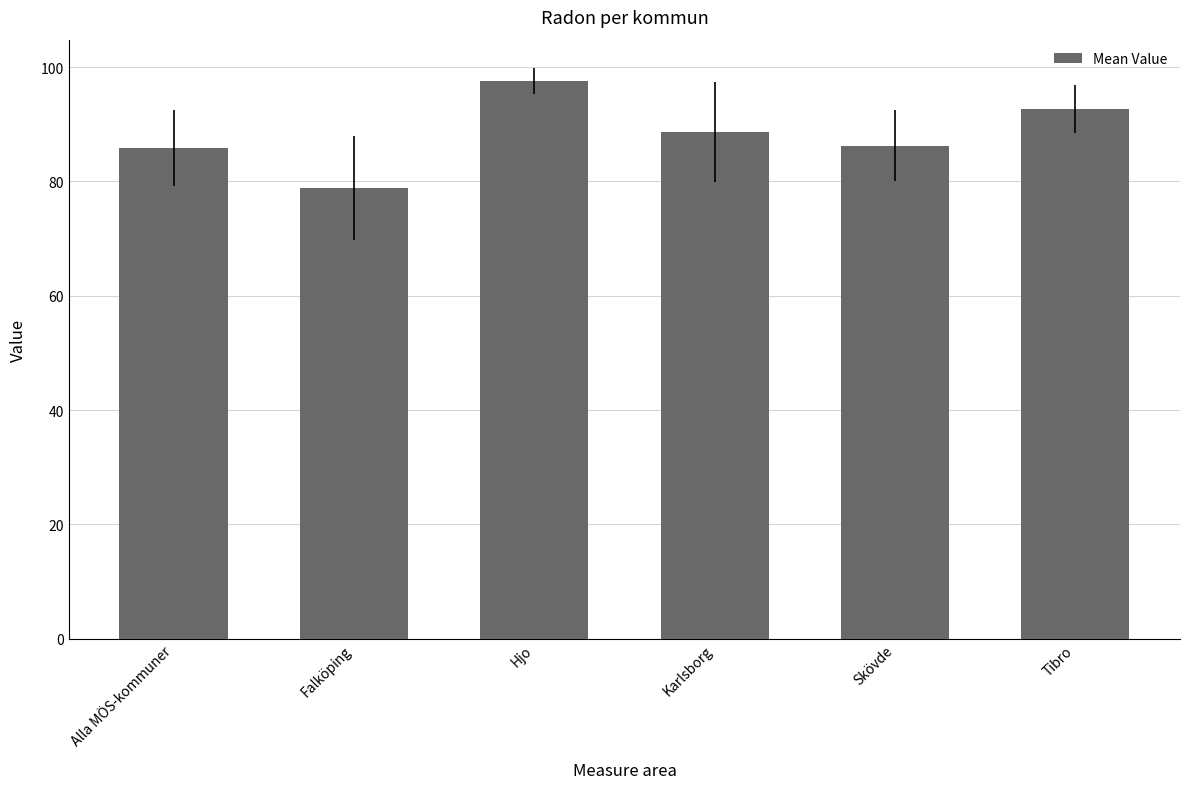

Is it true that the value at Karlsborg is 37.7?

False